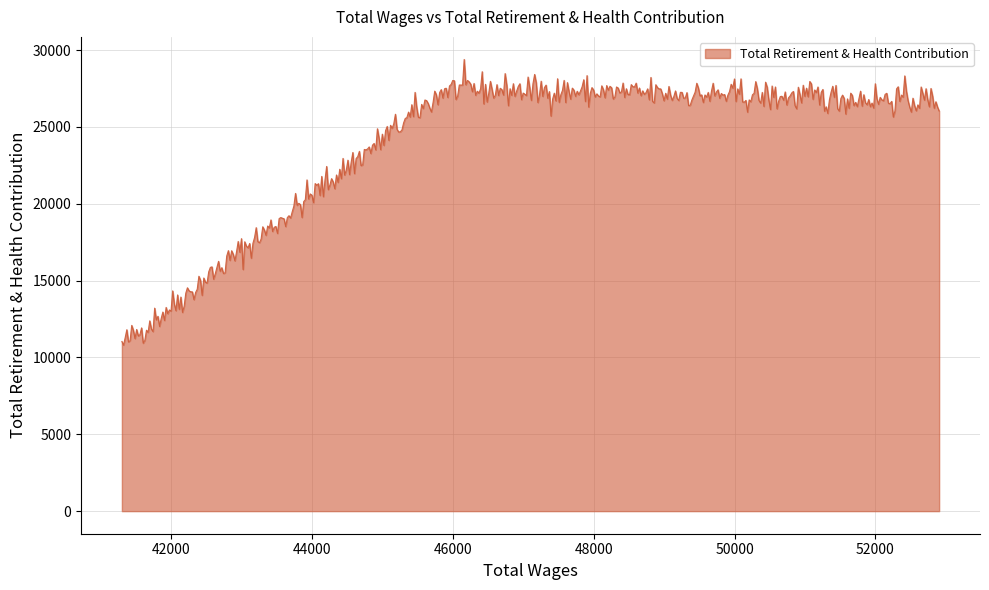

What is the maximum value shown in the chart?

29391.5